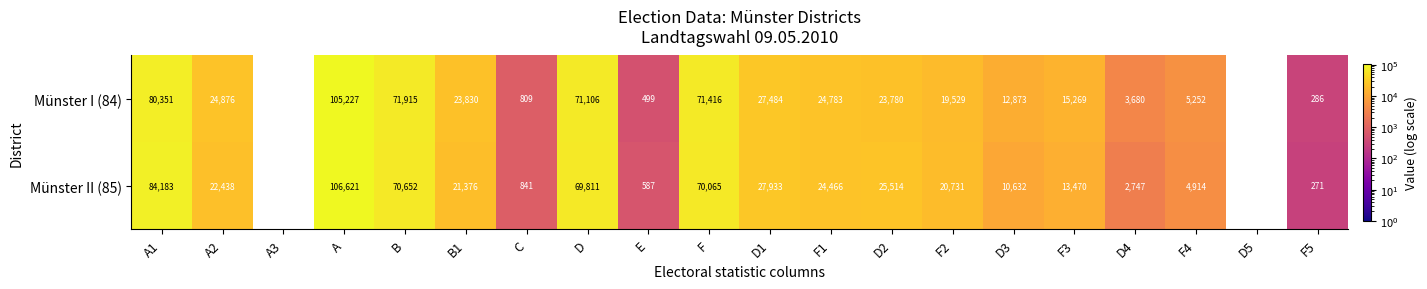

True or false: Münster II (85) has a value of 42711 at D1.

False